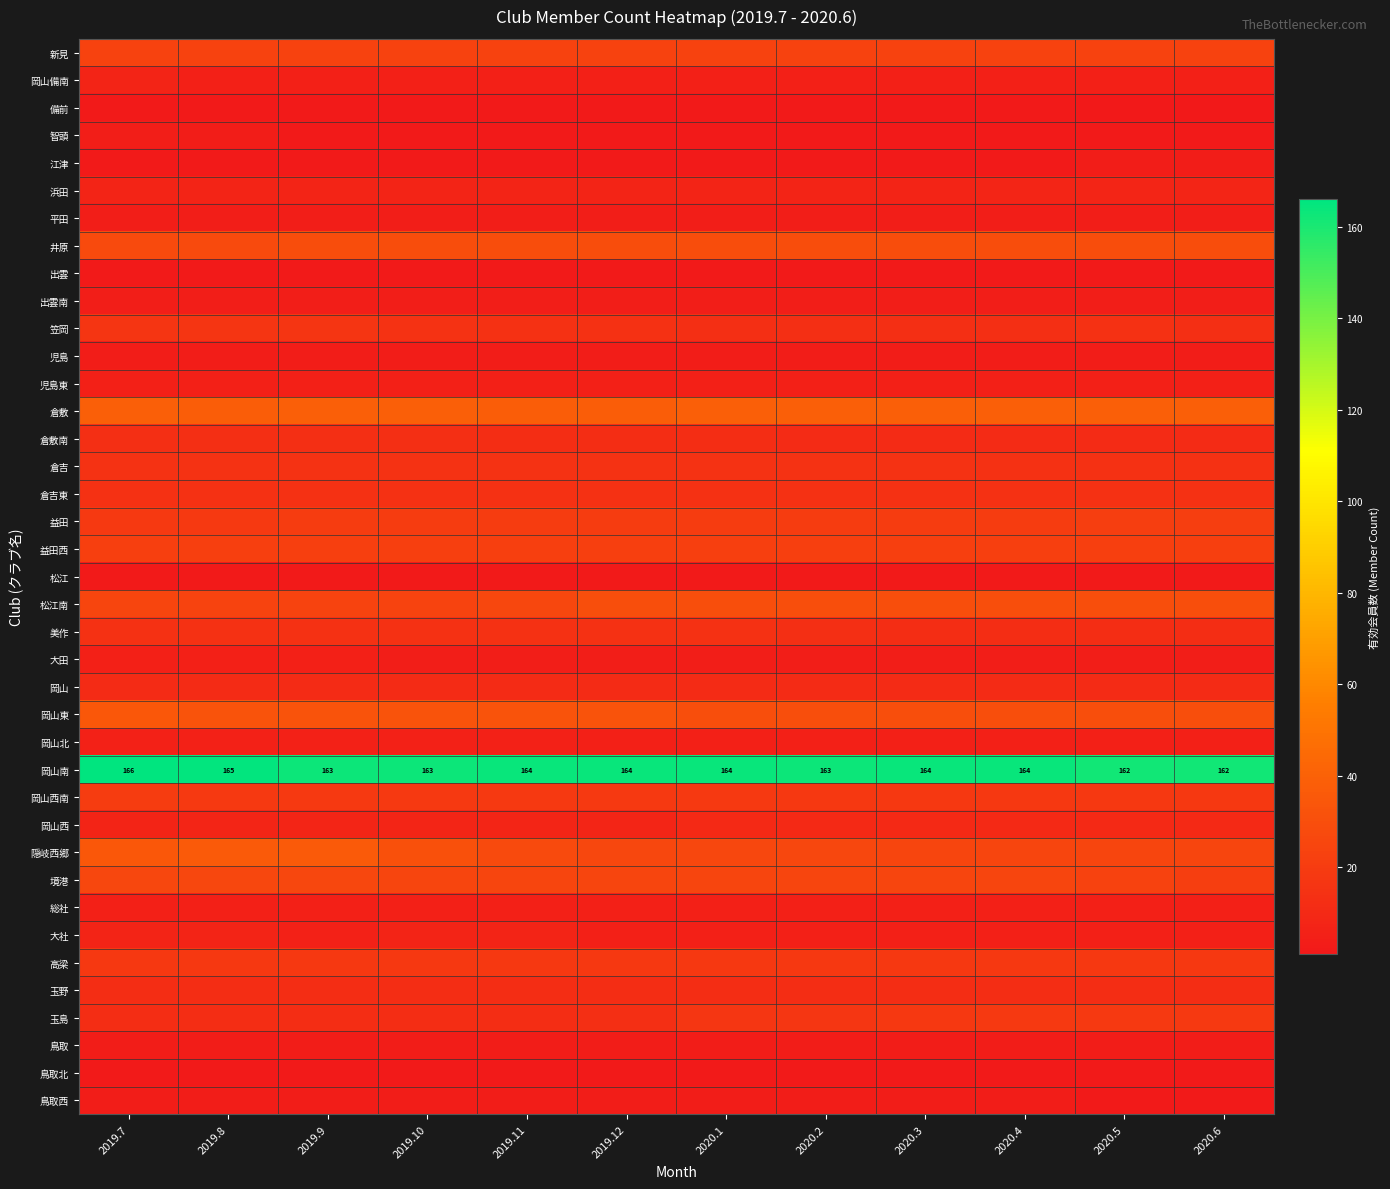

Is it true that 大社 equals 8 at 2019.12?

False